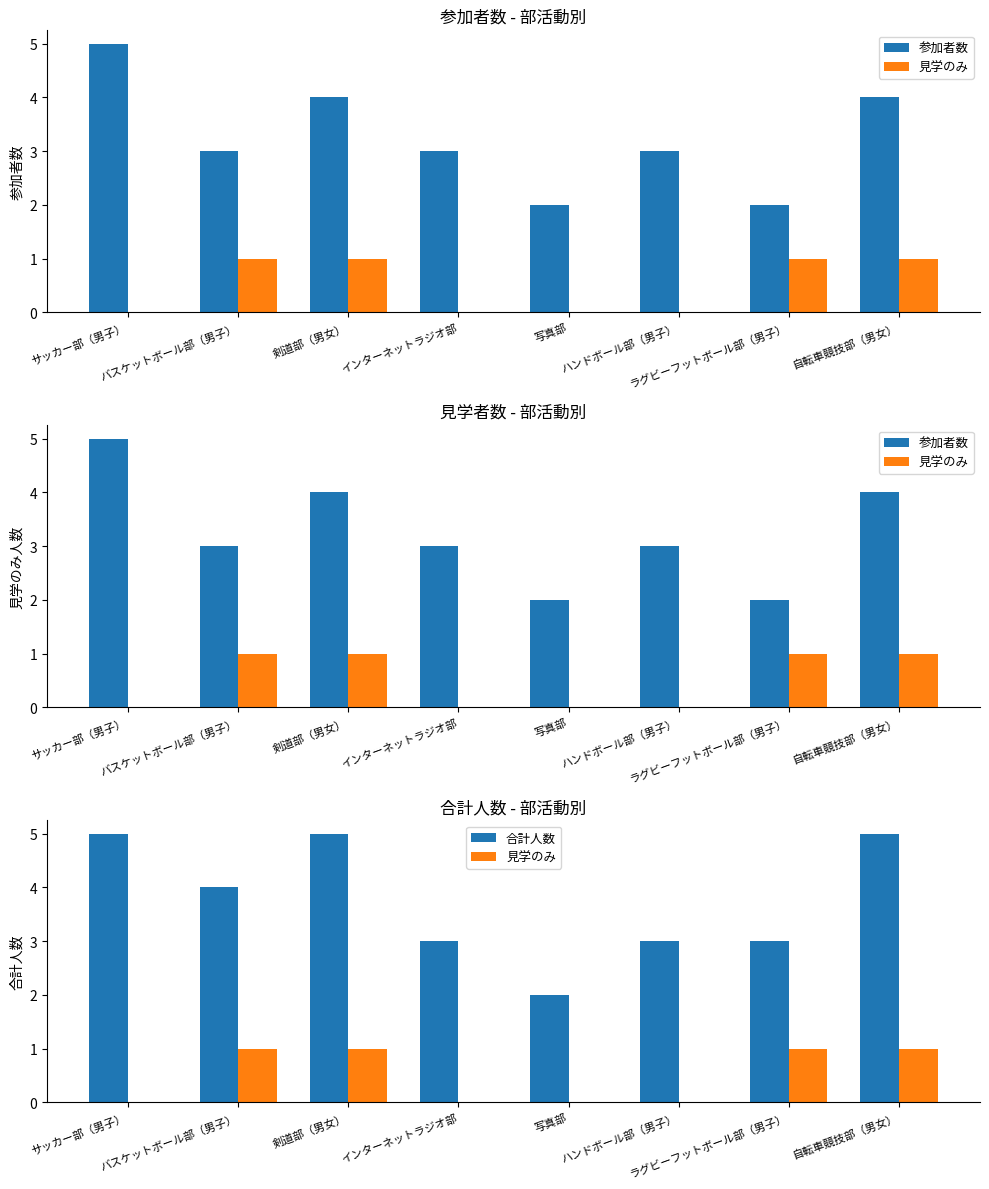

Reading right to left, list all the values displayed in this chart.

参加者数: 4	2	3	2	3	4	3	5
見学のみ: 1	1	0	0	0	1	1	0
合計人数: 5	3	3	2	3	5	4	5